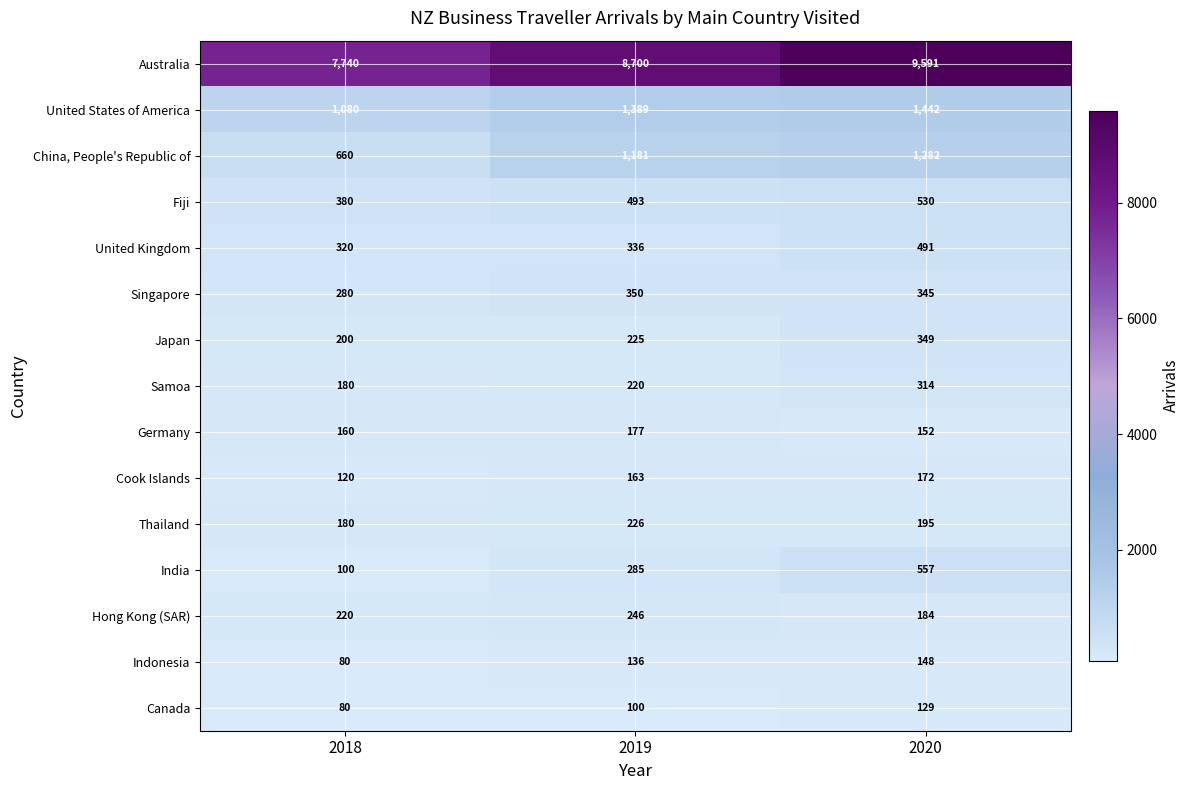

How many Canada values are between 80 and 129?

3